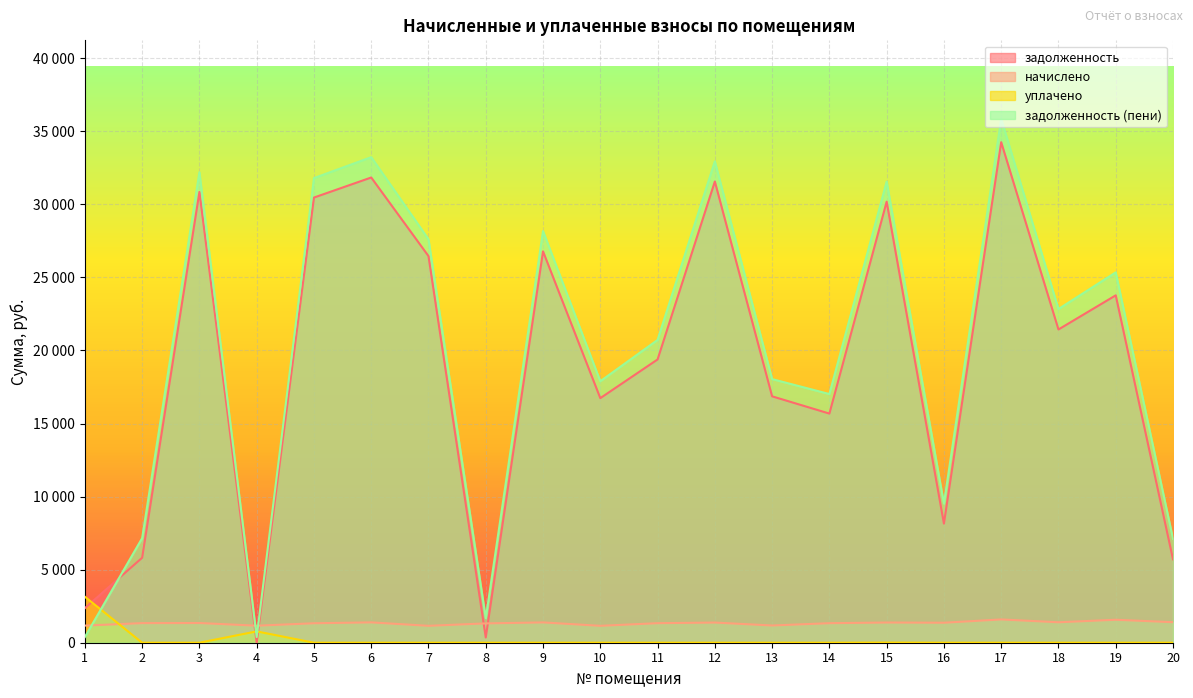

Does the chart display data point markers on the line(s)?

No